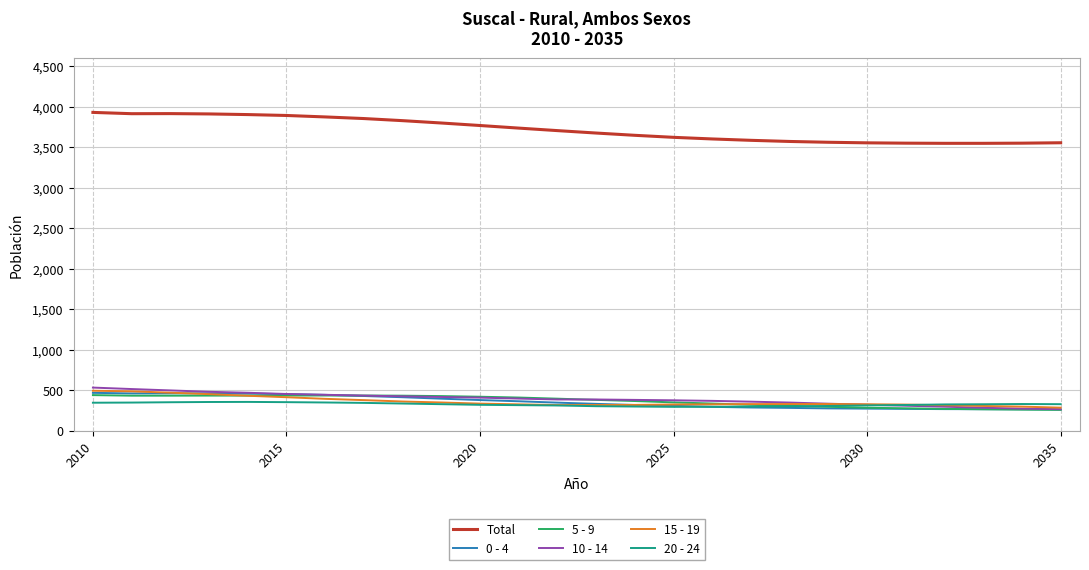

Is this an area chart (filled region under the line)?

No